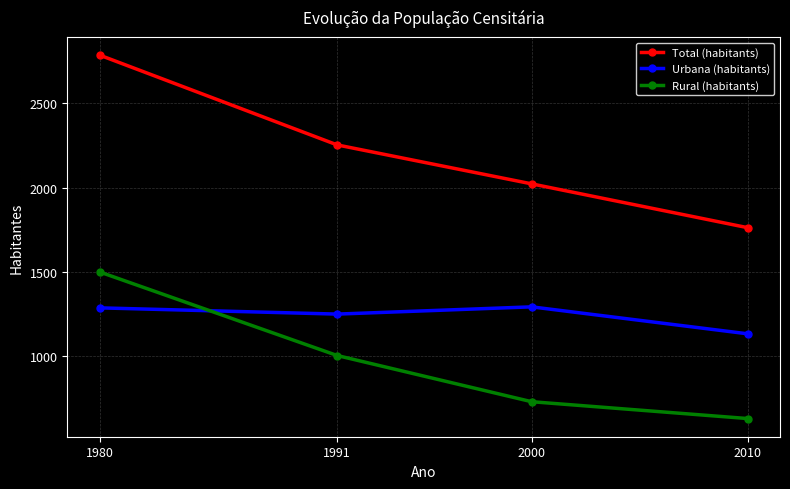

What is the maximum value shown in the chart?

2787